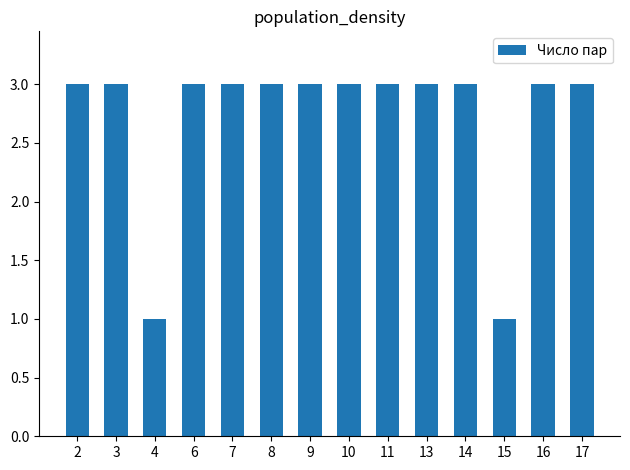

Reading left to right, extract all data points from this chart.

2=3	3=3	4=1	6=3	7=3	8=3	9=3	10=3	11=3	13=3	14=3	15=1	16=3	17=3